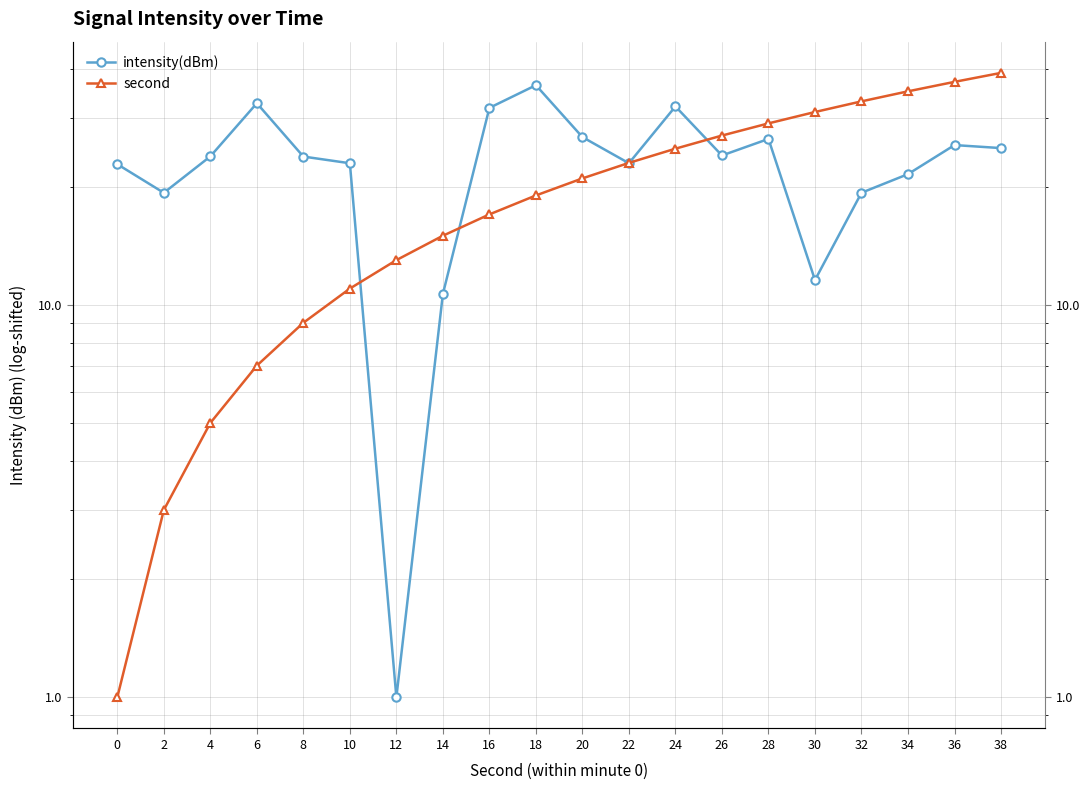

Which series has the largest total across all categories?

intensity(dBm)